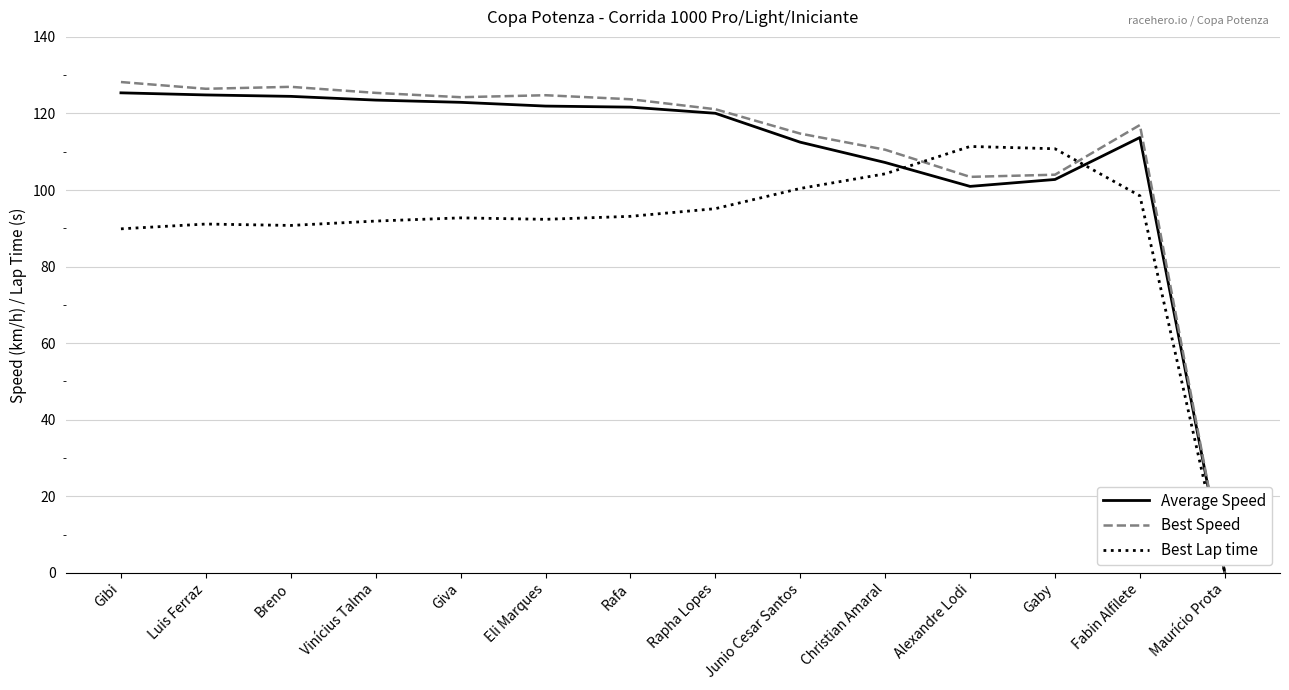

What is the difference between the highest and lowest values at Gibi?

38.3